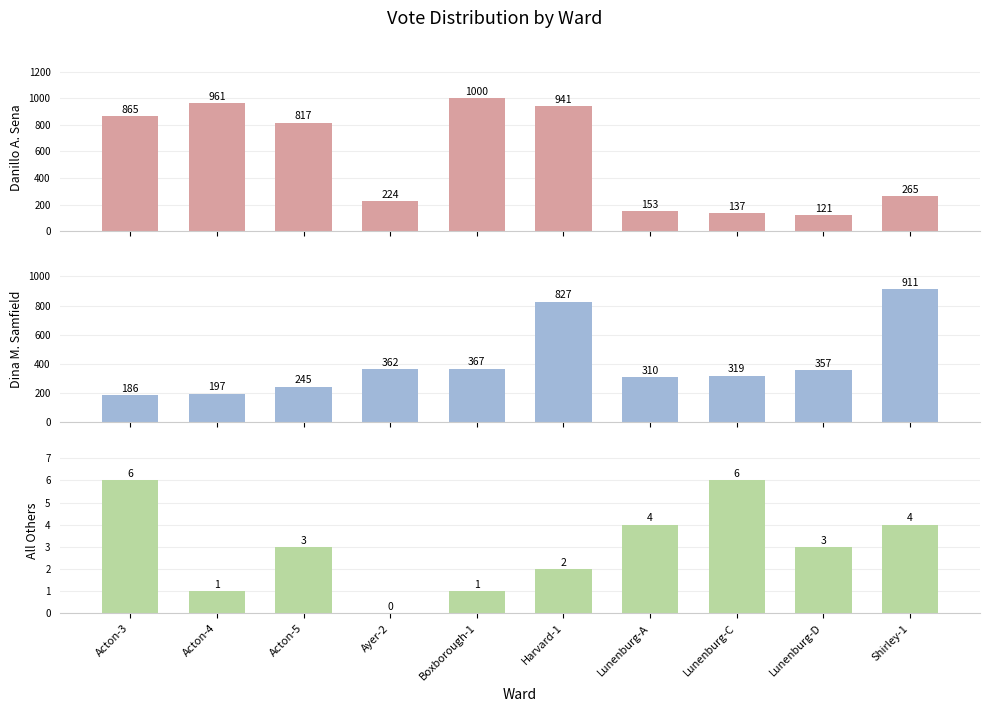

Where is All Others nearest to the value 3?

Acton-5